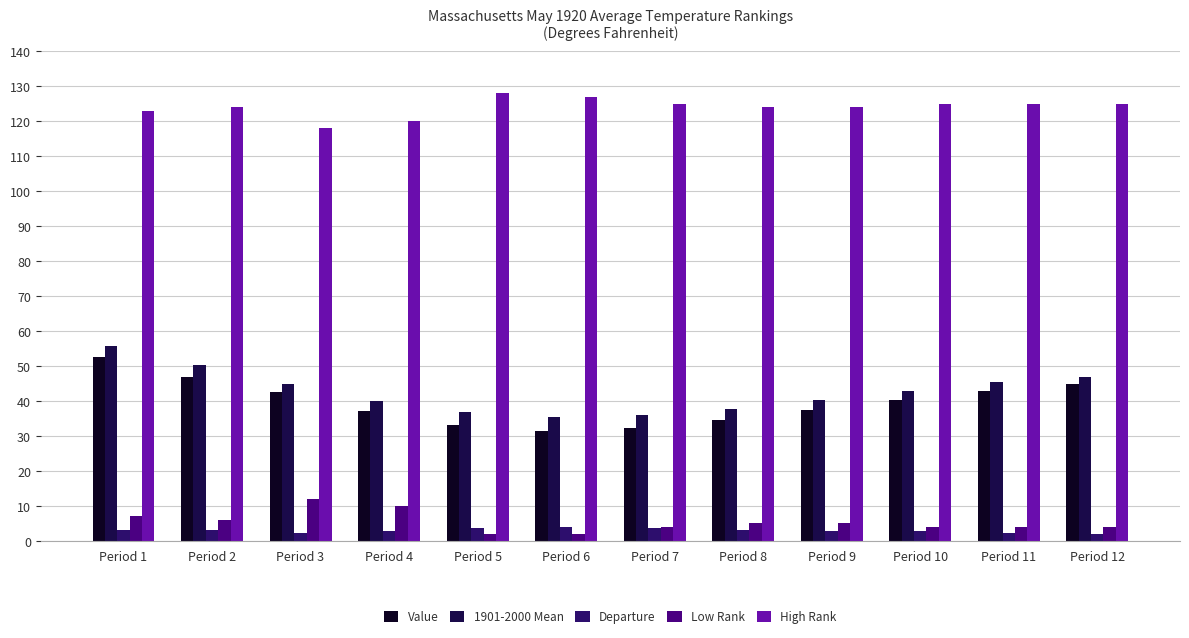

Which label corresponds to the smallest value in the chart?

Period 12